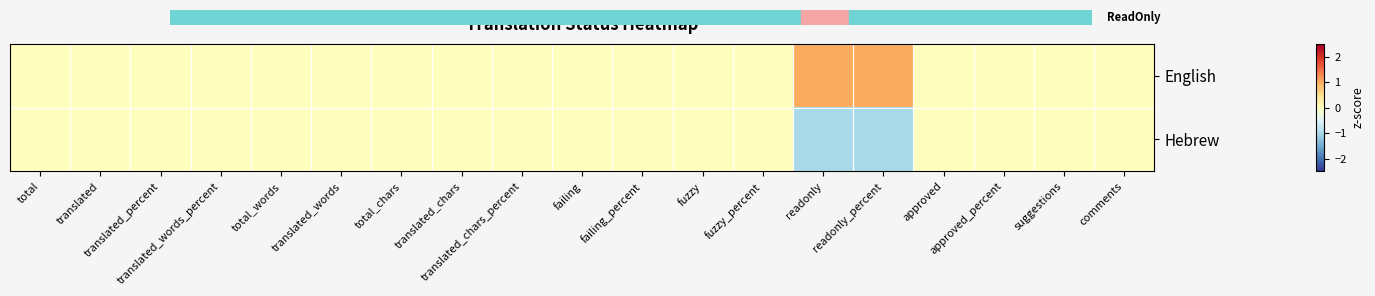

Which series has the largest total across all categories?

English